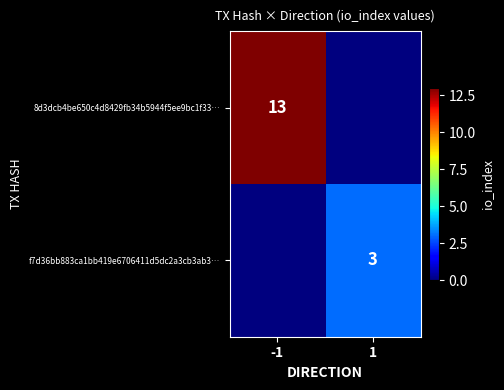

True or false: 8d3dcb4be650c4d8429fb34b5944f5ee9bc1f33… has a value of 13 at -1.

True